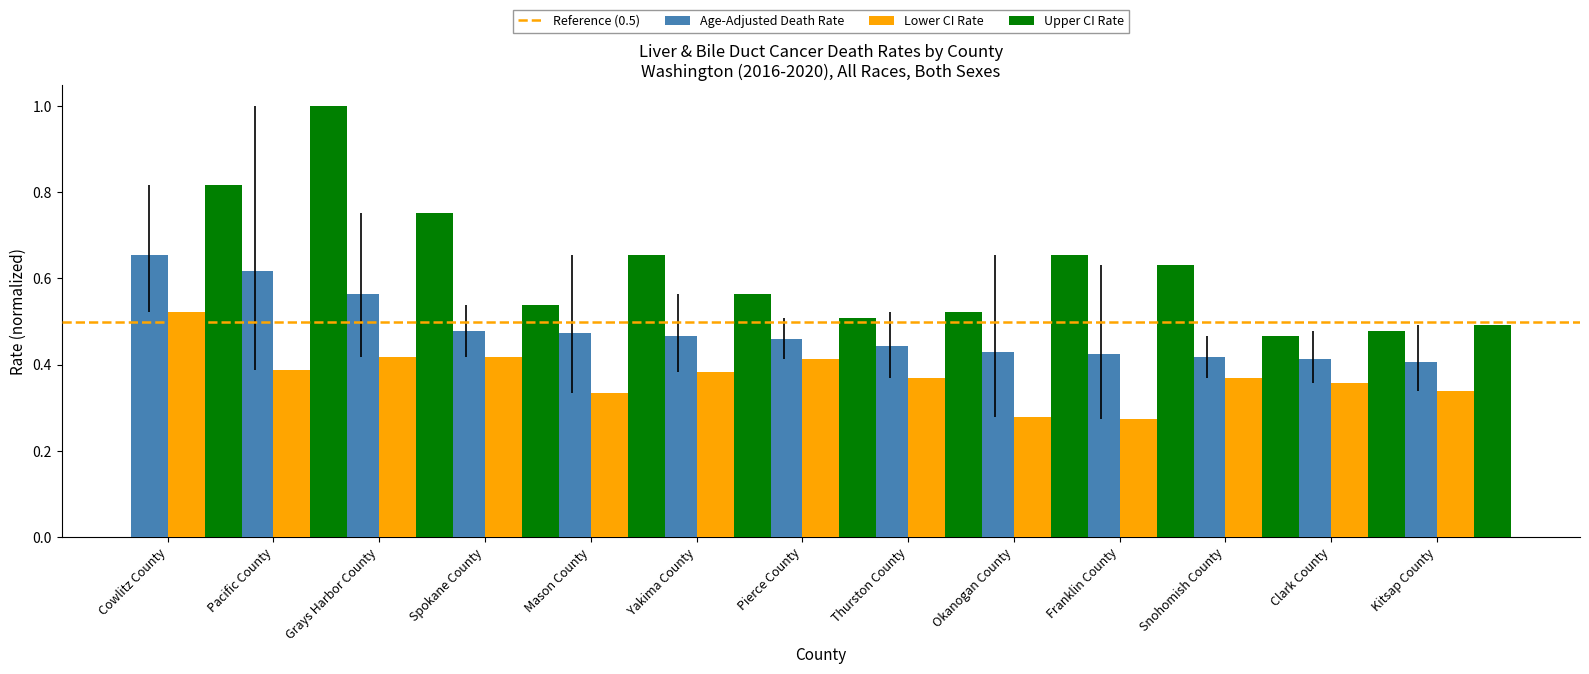

Which series has the largest range (max minus min)?

Upper CI Rate